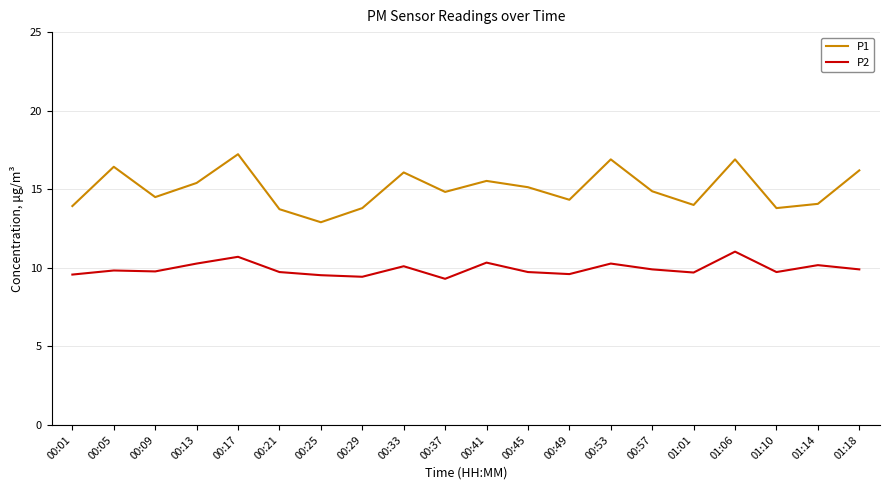

True or false: P1 has a value of 13.9 at 00:01.

True